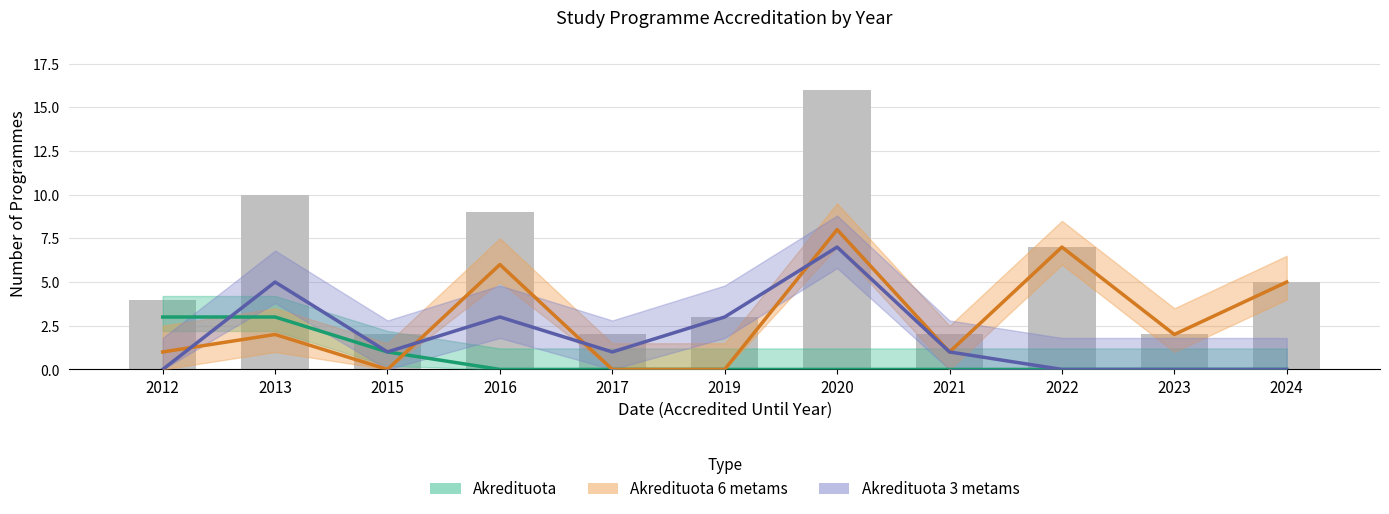

Which series has the largest total across all categories?

Akredituota 6 metams